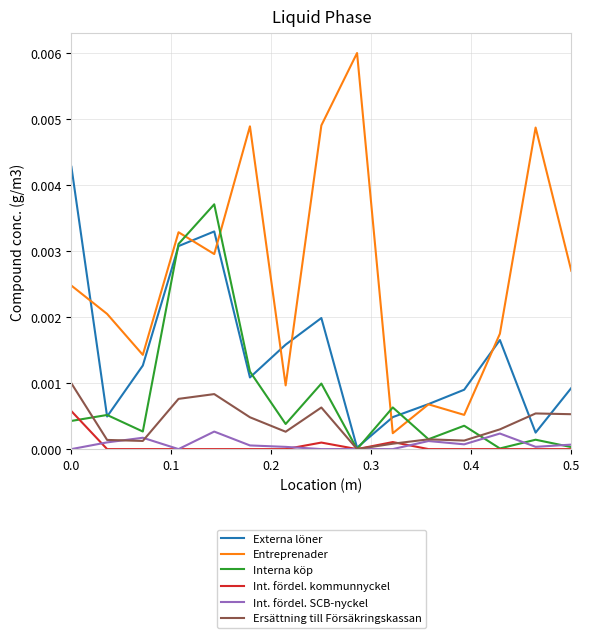

List the series in order of their peak value, highest first.

Entreprenader, Externa löner, Interna köp, Ersättning till Försäkringskassan, Int. fördel. kommunnyckel, Int. fördel. SCB-nyckel